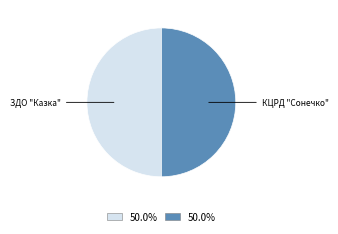

Approximately how many times larger is the value at ЗДО "Казка" compared to КЦРД "Сонечко"?

1.0